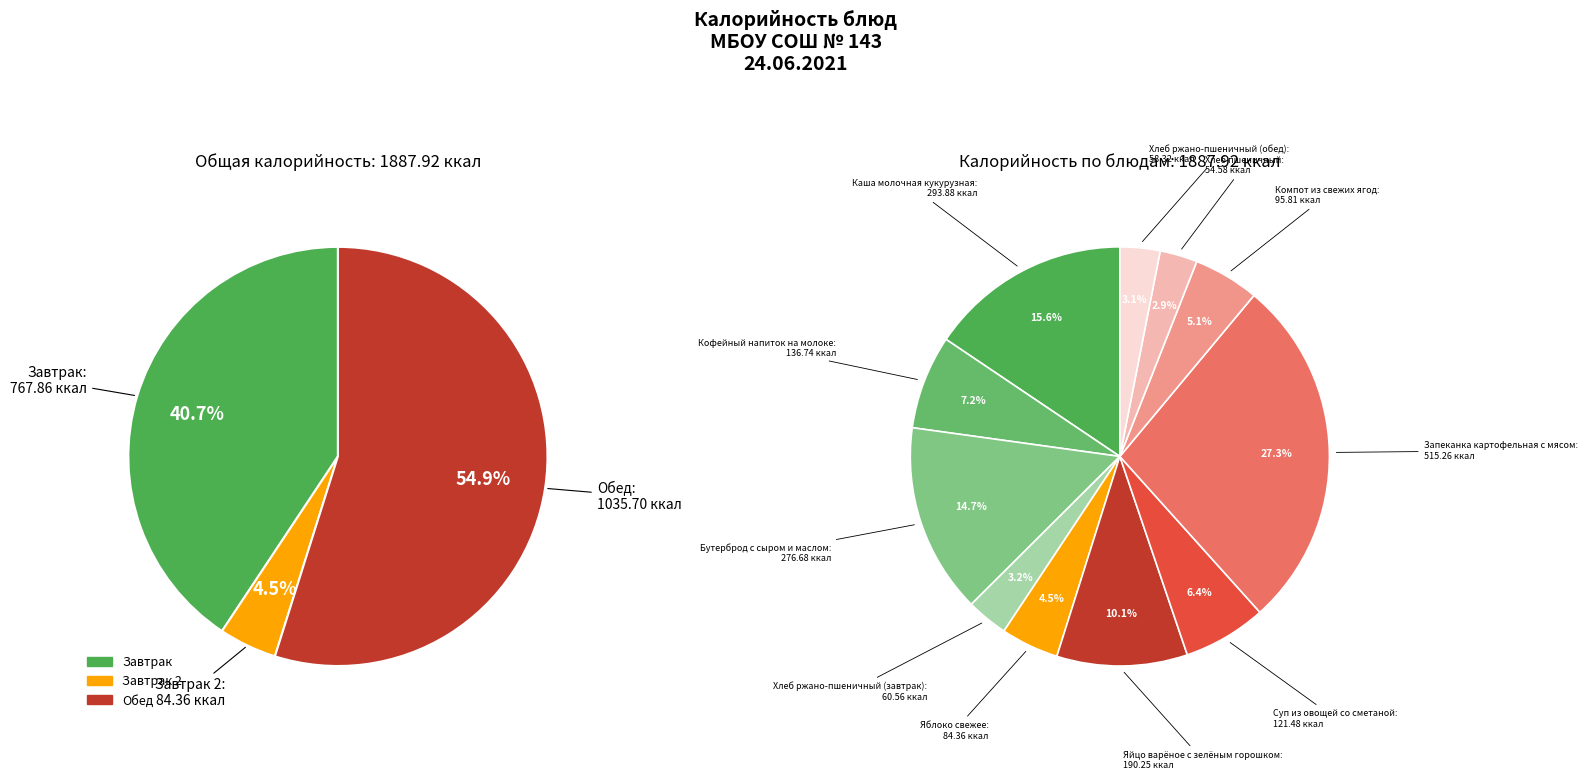

Which slice is the largest?

Запеканка картофельная с мясом